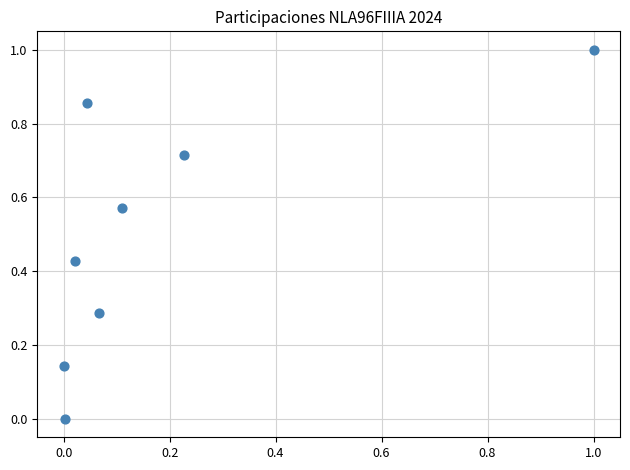

What is the range of X values (max minus min)?

1.0